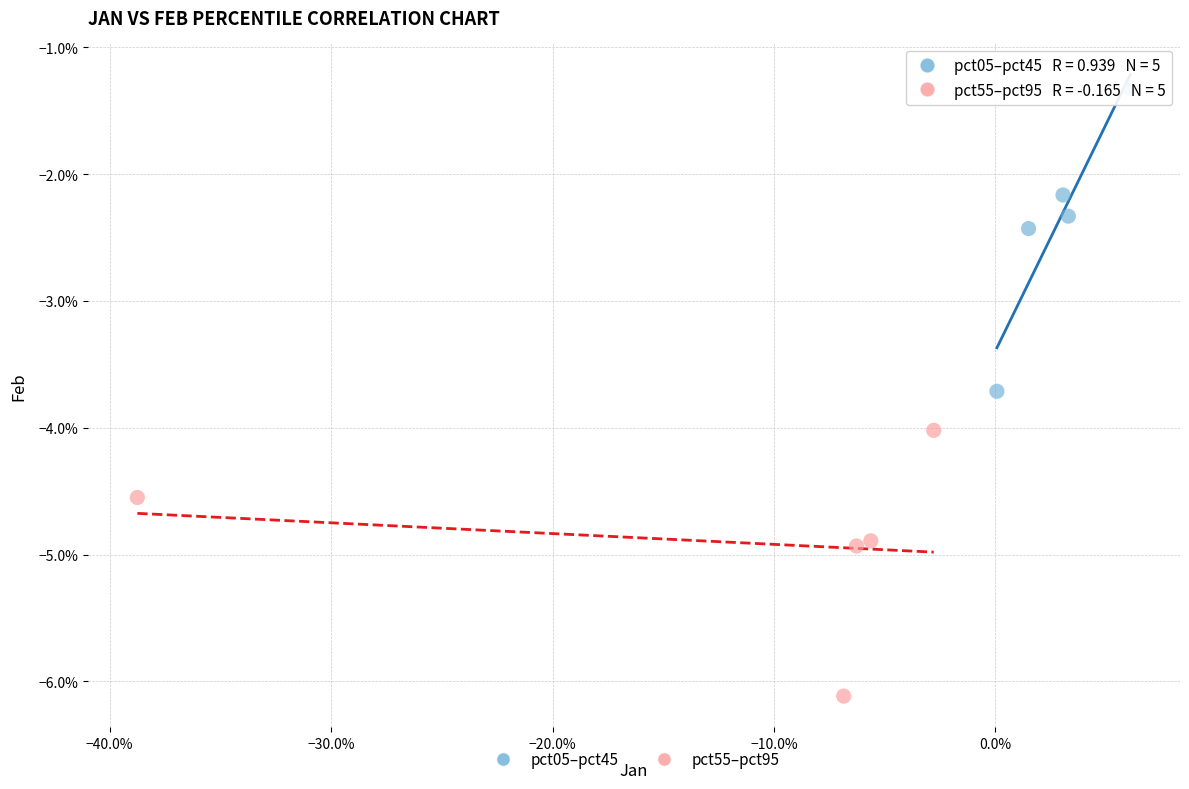

What are all the series names shown in the legend?

pct05–pct45, pct55–pct95